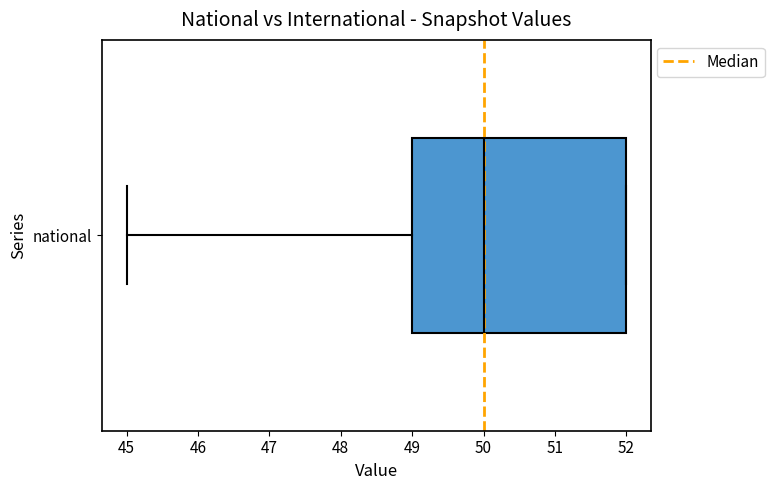

Read this box plot against the x-axis: the position of the median line, the range covered by the box, and the ends of both whiskers. The values are not printed on the chart, so give them approximately, as read against the axis.

median 50, box 49 to 52, whiskers 45 to 52